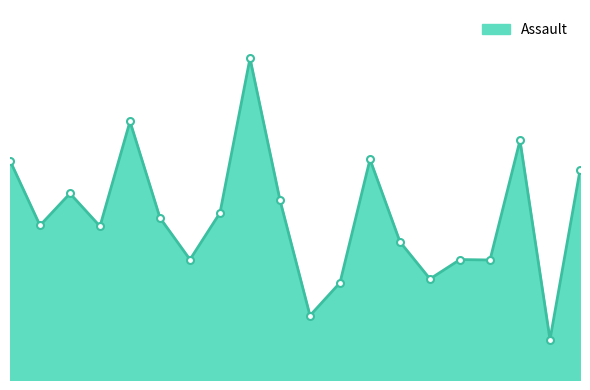

How many interior local valleys (lower than both neighbors) does the data have?

7